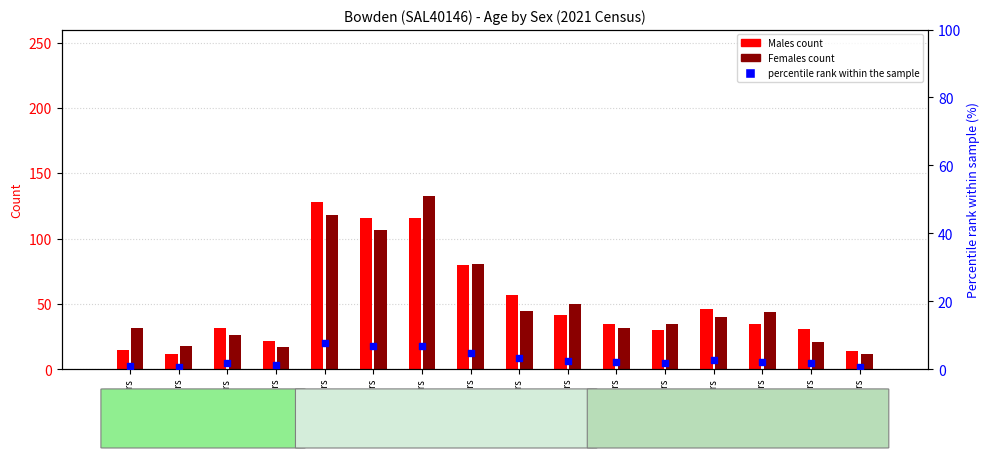

Which series has the largest total across all categories?

Males count